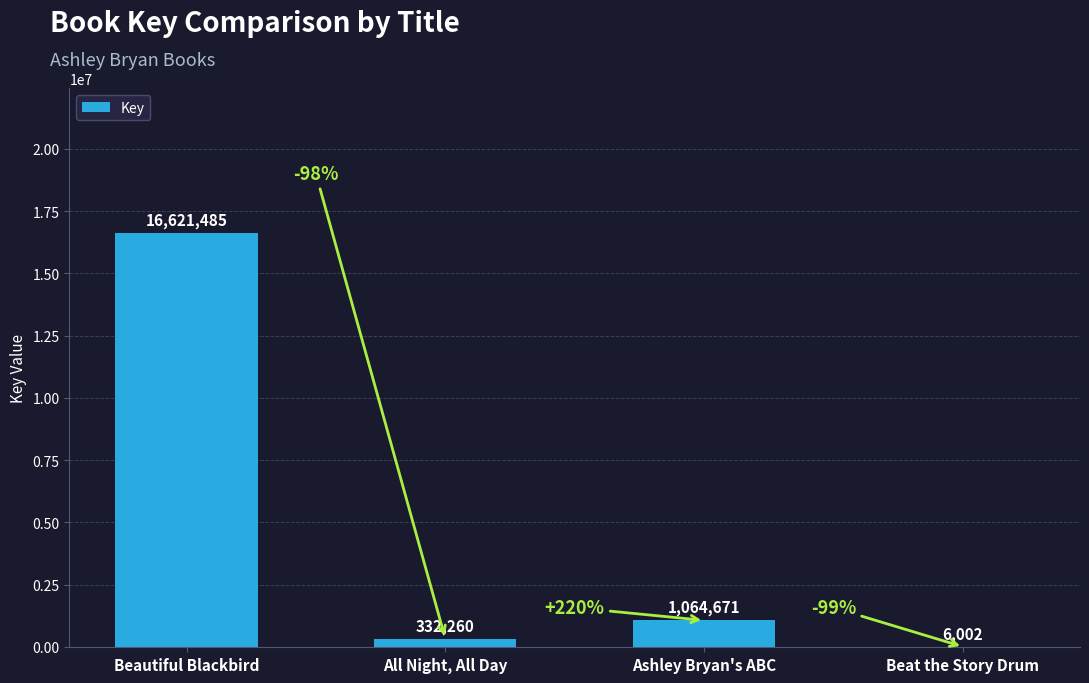

What is the greatest value displayed?

16621485